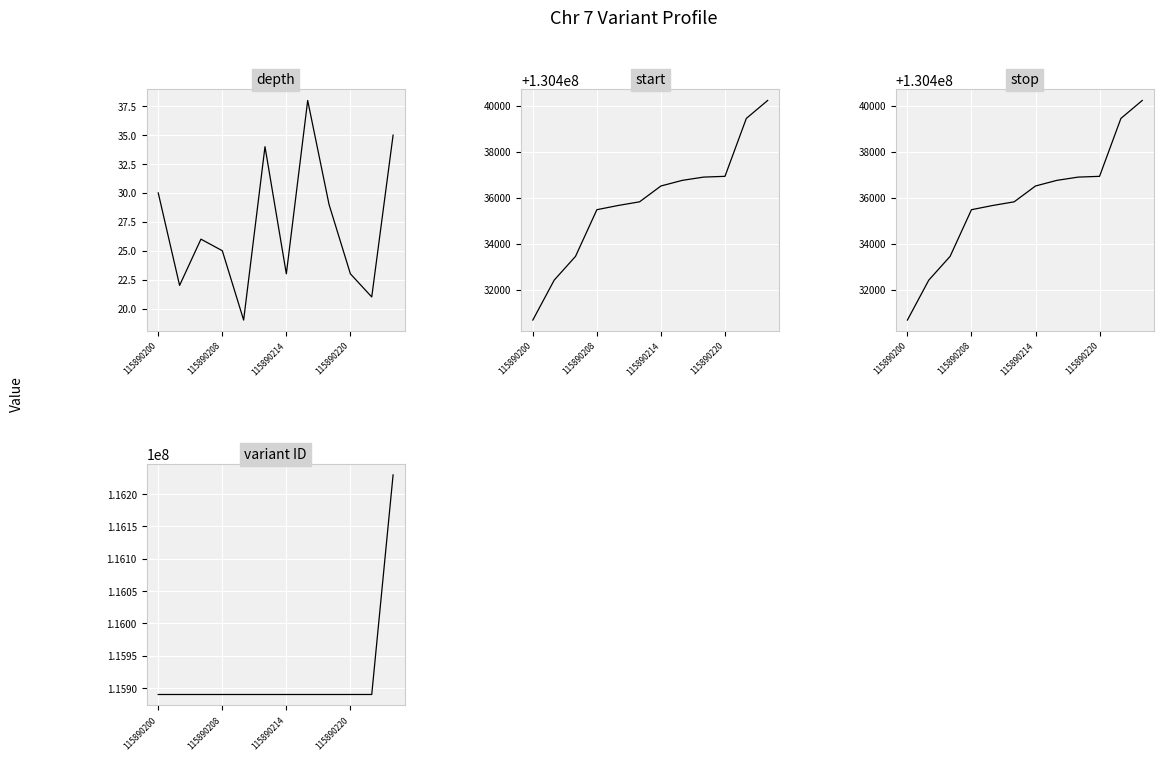

What is the difference between the second highest and minimum values in the depth series?

16